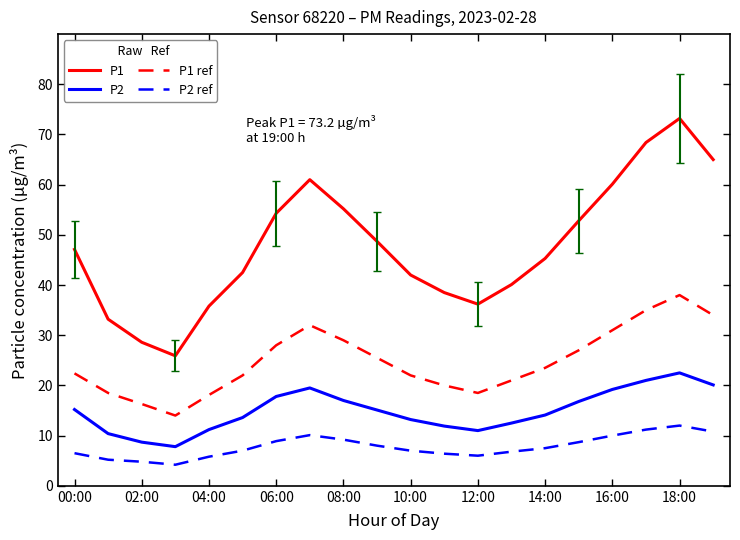

Which series has the largest range (max minus min)?

P1